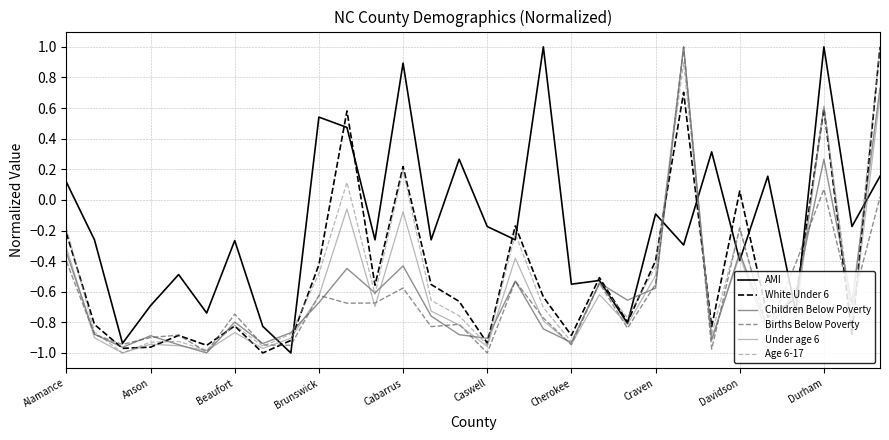

How many intersections are there between Age 6-17 and AMI?

13